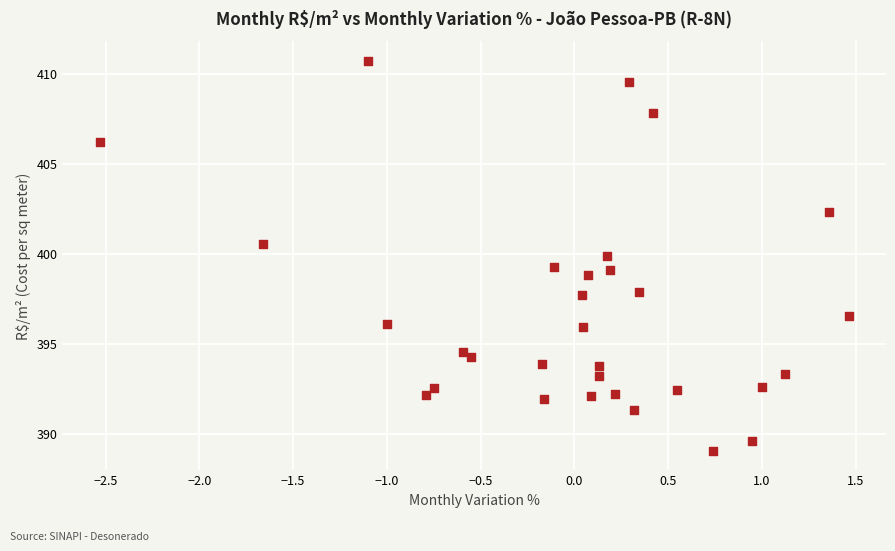

What is the range of Y values (max minus min)?

21.7